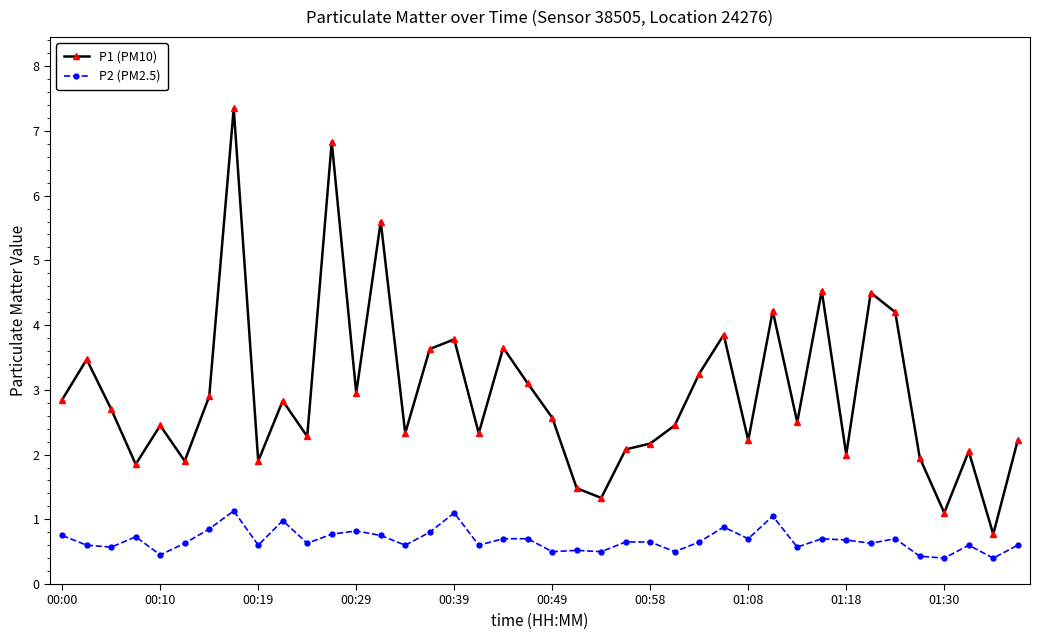

At how many categories does at least one series exceed 4?

7